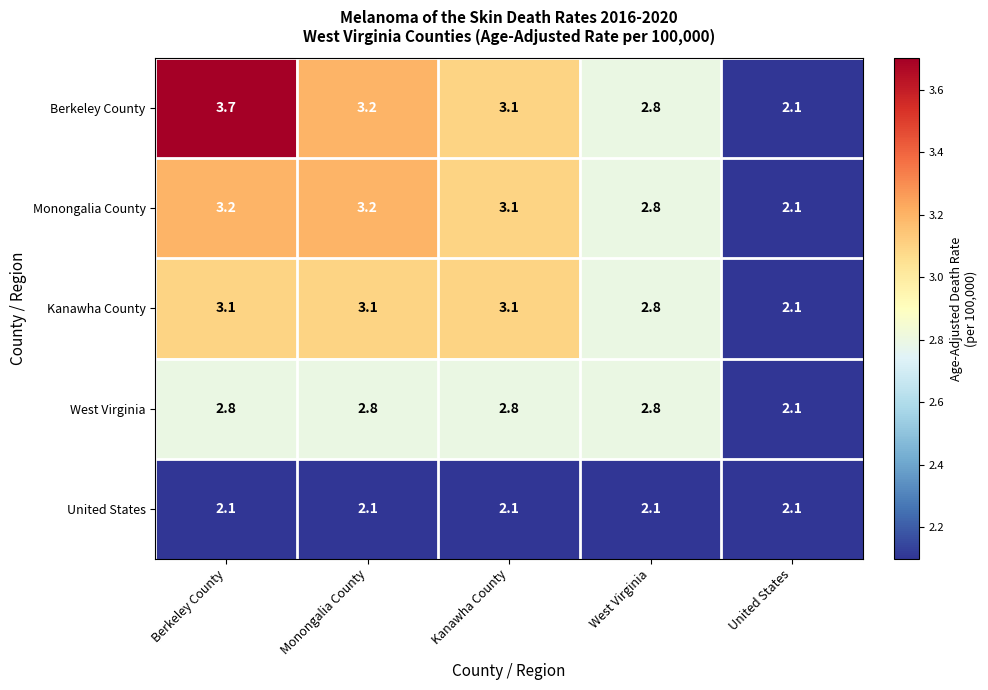

Reading right to left, what are all the values shown in this chart?

Berkeley County: 2.1	2.8	3.1	3.2	3.7
Monongalia County: 2.1	2.8	3.1	3.2	3.2
Kanawha County: 2.1	2.8	3.1	3.1	3.1
West Virginia: 2.1	2.8	2.8	2.8	2.8
United States: 2.1	2.1	2.1	2.1	2.1